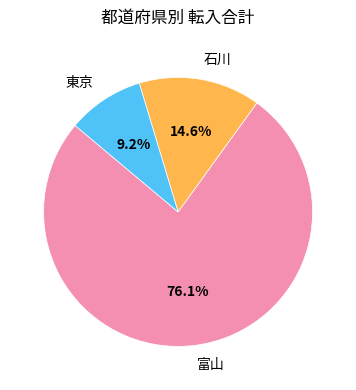

To the nearest percent, what is the average slice percentage?

33%